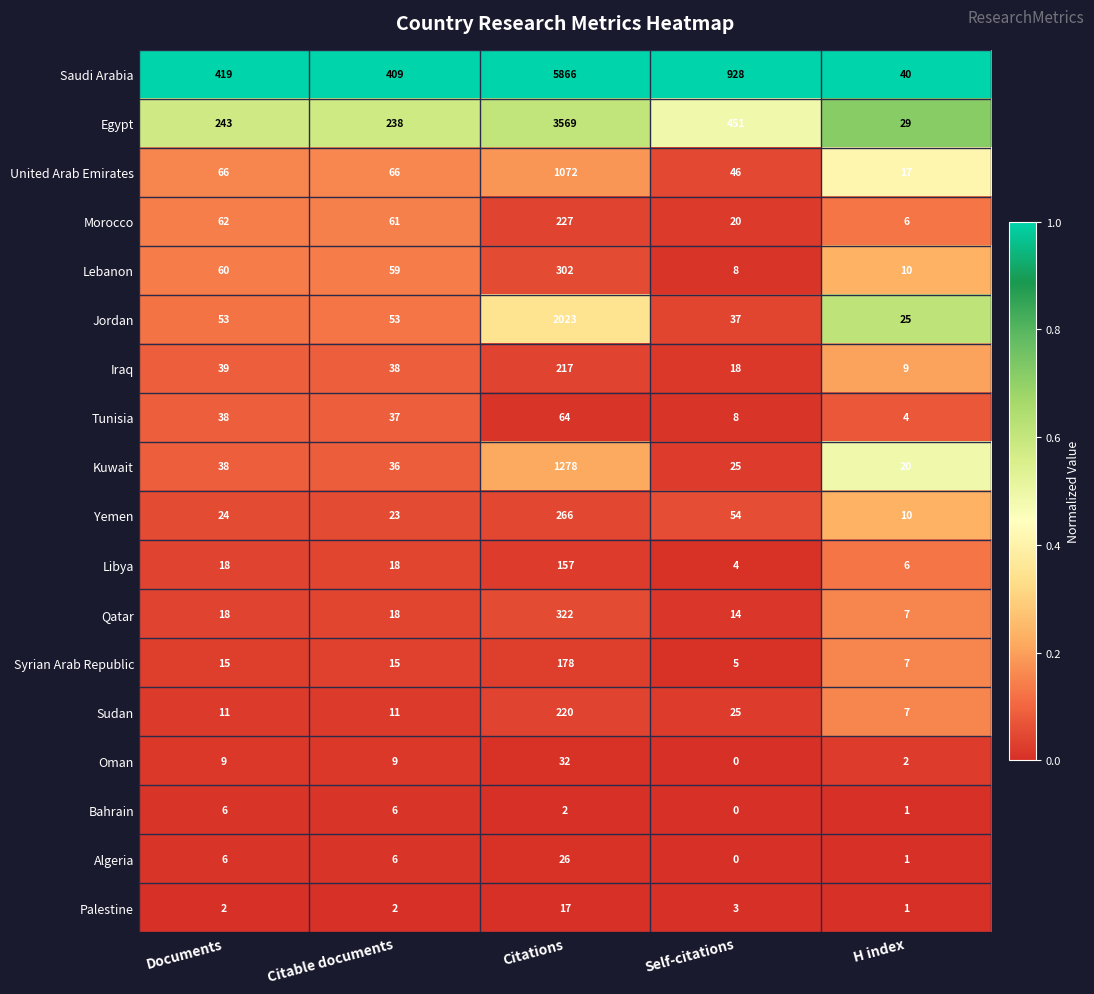

Which series has the largest total across all categories?

Saudi Arabia